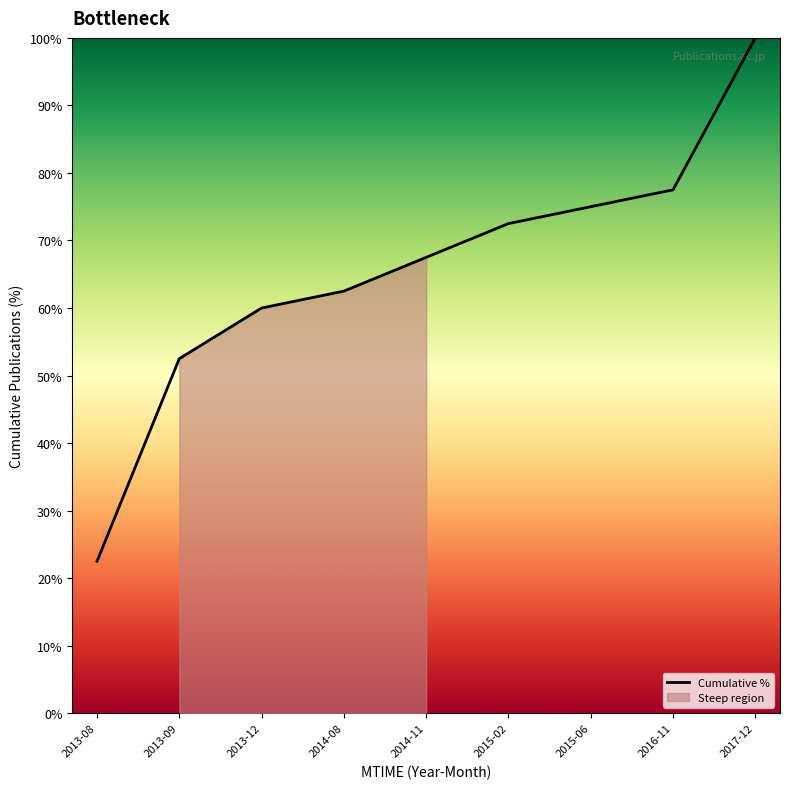

Reading left to right, list all the values displayed in this chart.

22.5	52.5	60.0	62.5	67.5	72.5	75.0	77.5	100.0